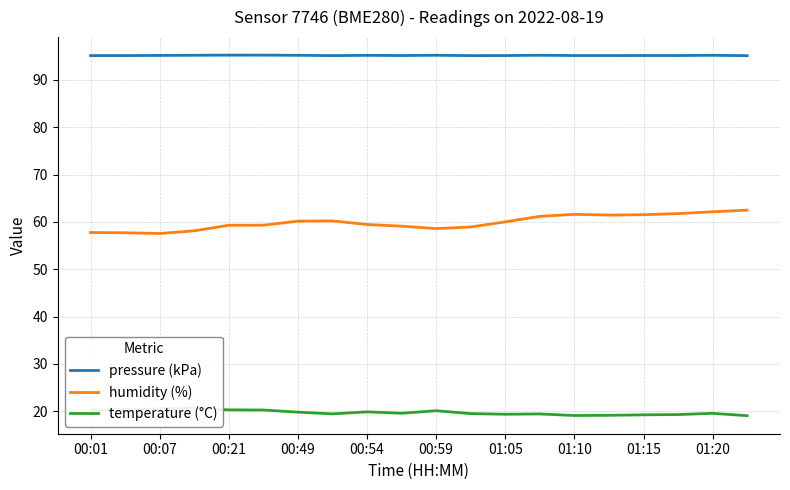

What is the highest value of the pressure (kPa) series?

95.2